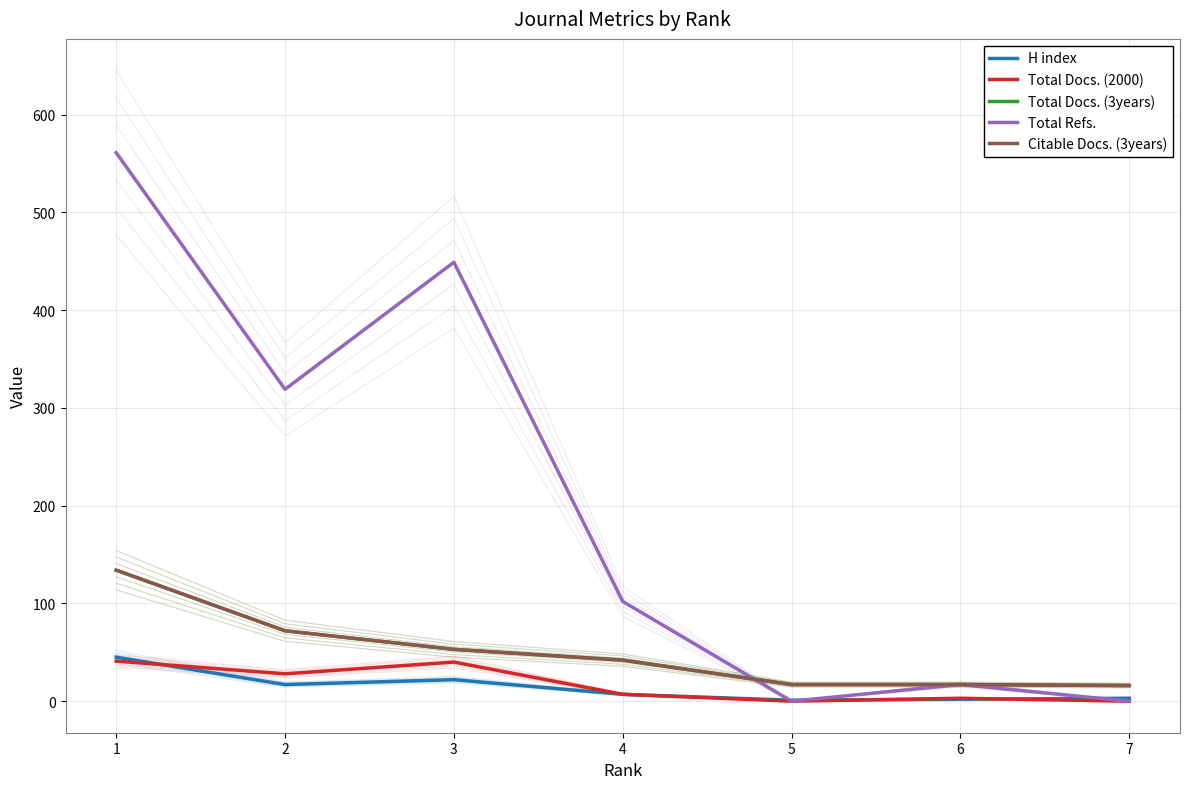

At how many categories does at least one series exceed 224?

3